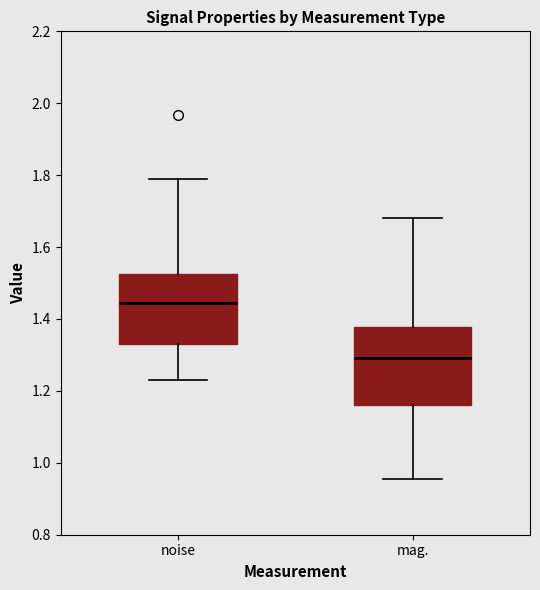

Comparing the boxes themselves (not the whiskers), which one is the tallest?

mag.